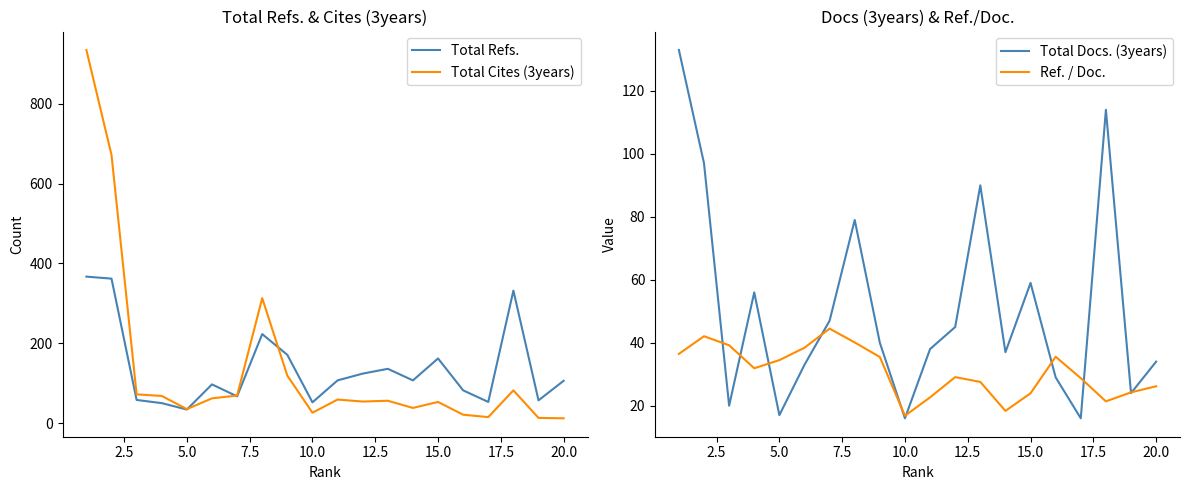

Read the Total Docs. (3years) value at 20.0.

34.0